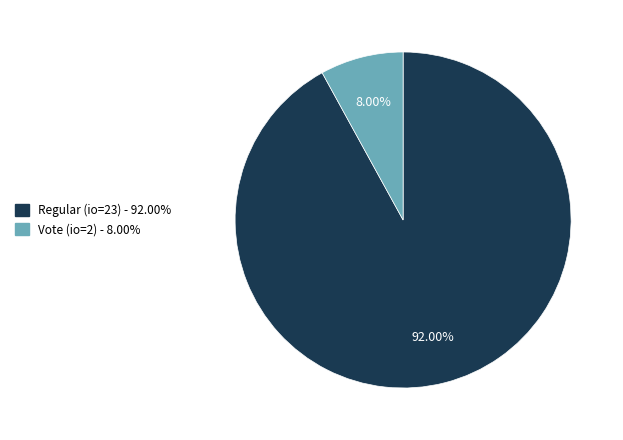

Is there a majority slice in this chart?

Yes